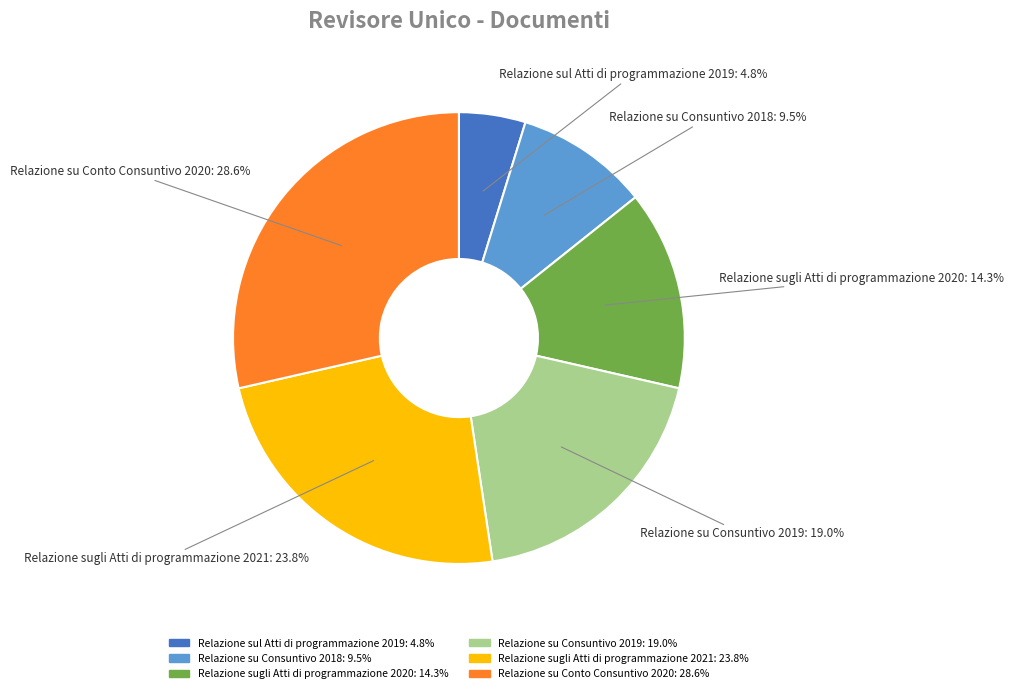

Approximately how many times larger is the value at Relazione su Consuntivo 2018 compared to Relazione su Consuntivo 2019?

0.5